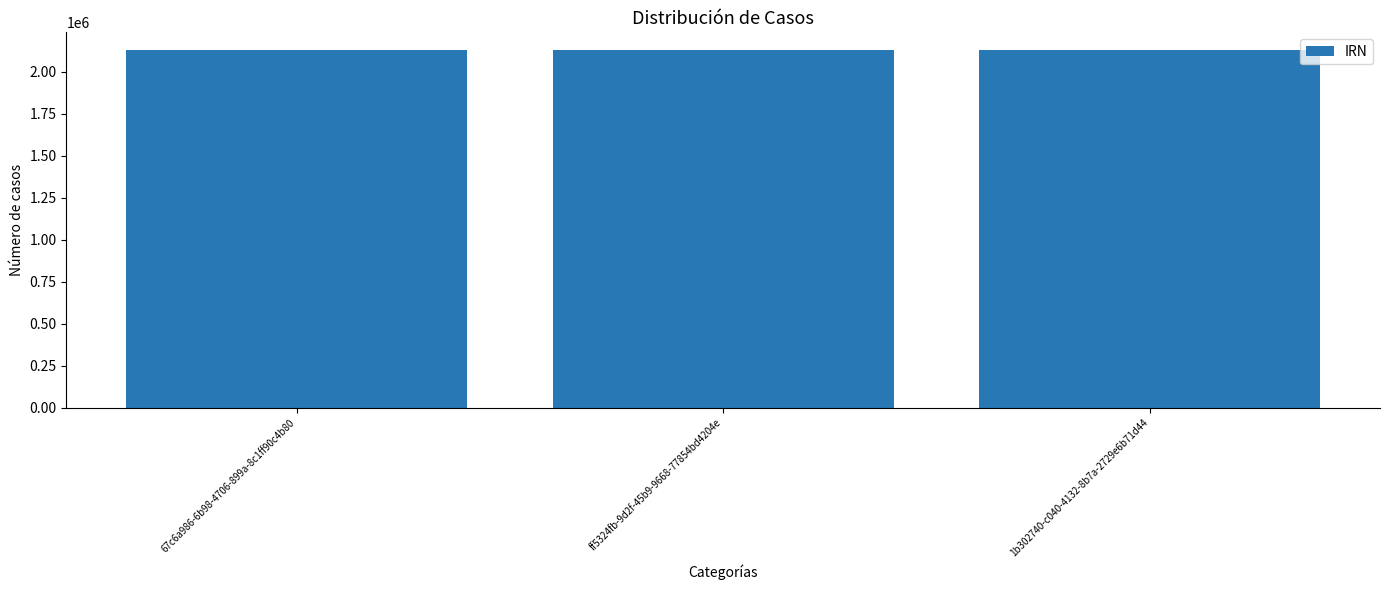

How many bars are there in total?

3